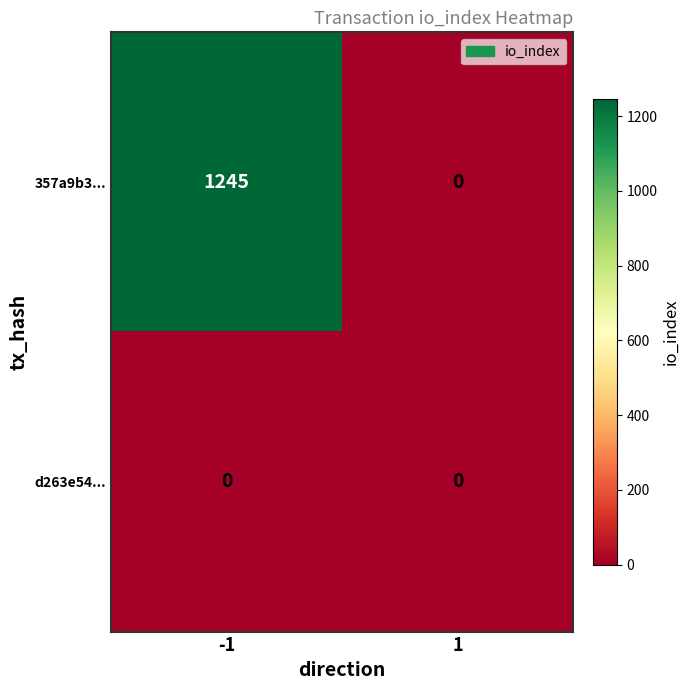

List the series in order of their overall mean, highest first.

357a9b3..., d263e54...